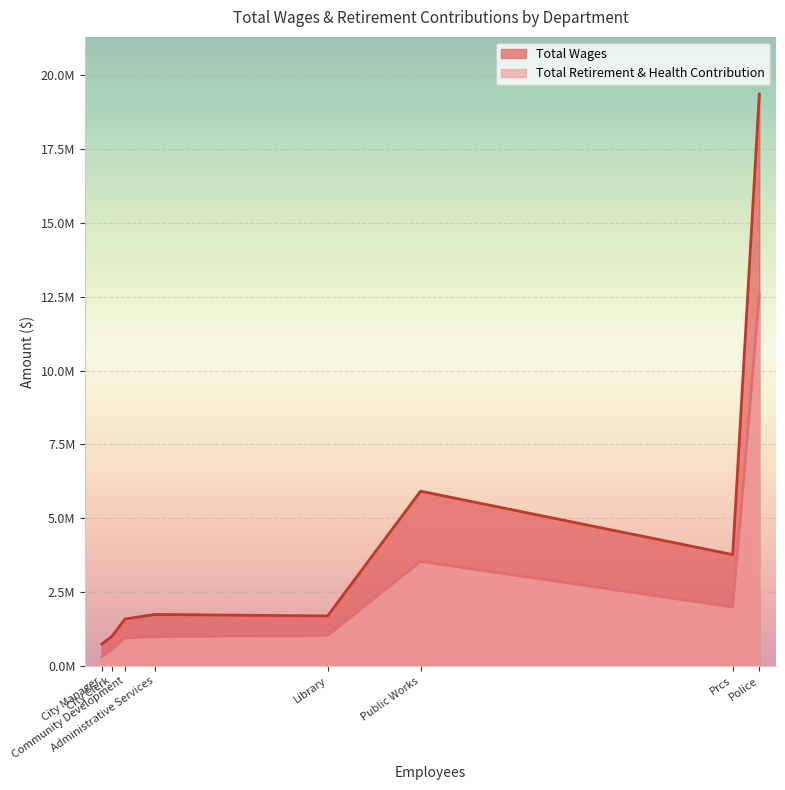

What is the average value of the Total Retirement & Health Contribution series?

2743928